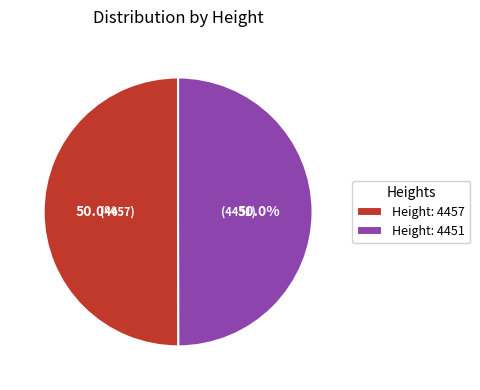

What percentage is NOT represented by Height: 4451?

50.0%